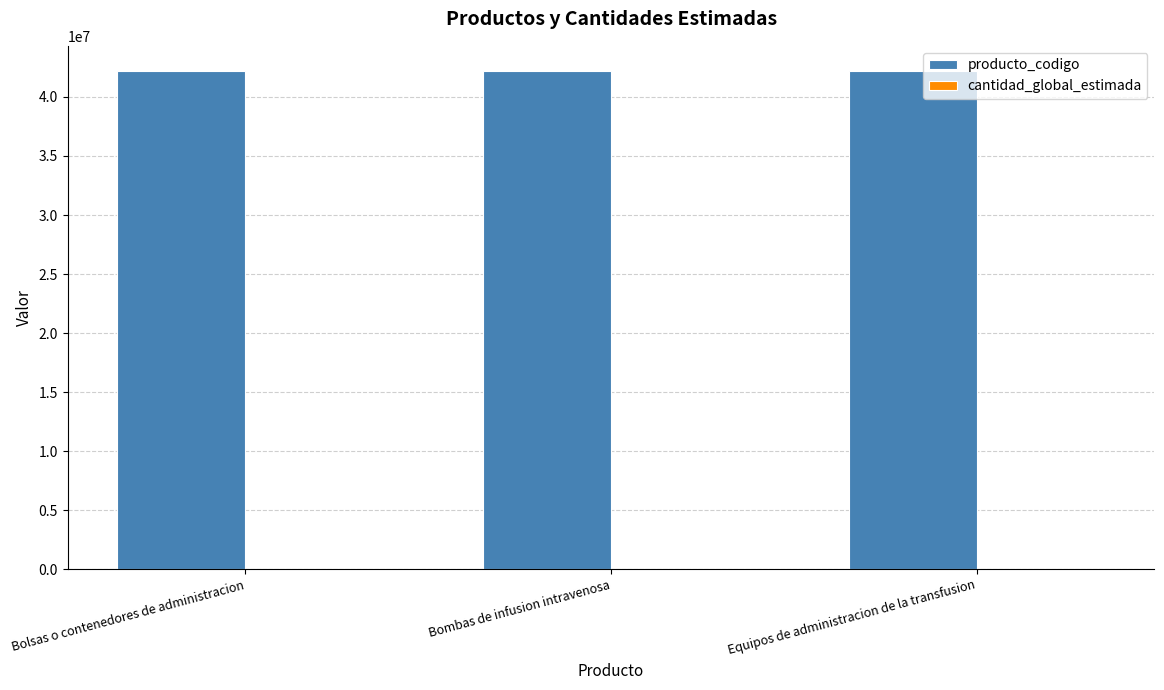

What is the greatest value displayed?

42222308